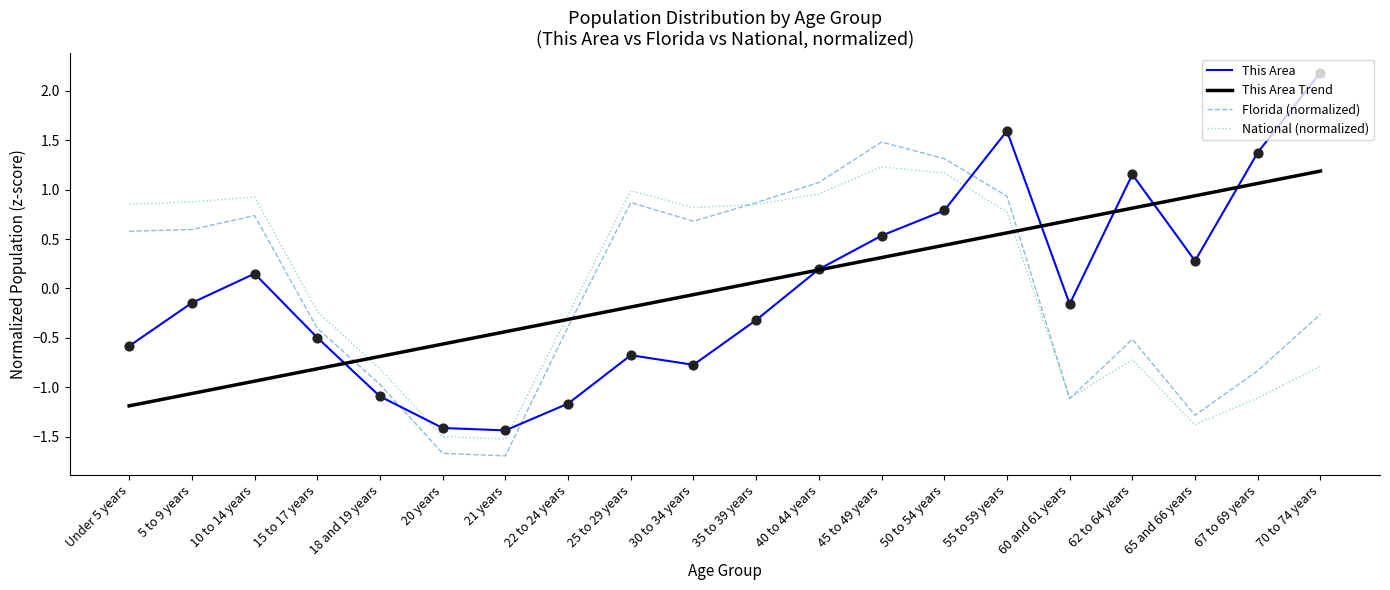

What is the spread (max minus min) of values at 10 to 14 years?

1.9